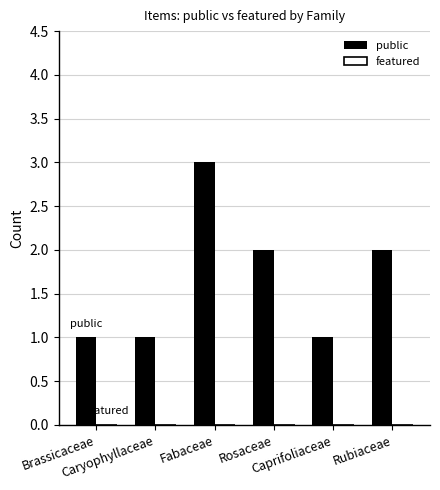

What is the maximum value shown in the chart?

3